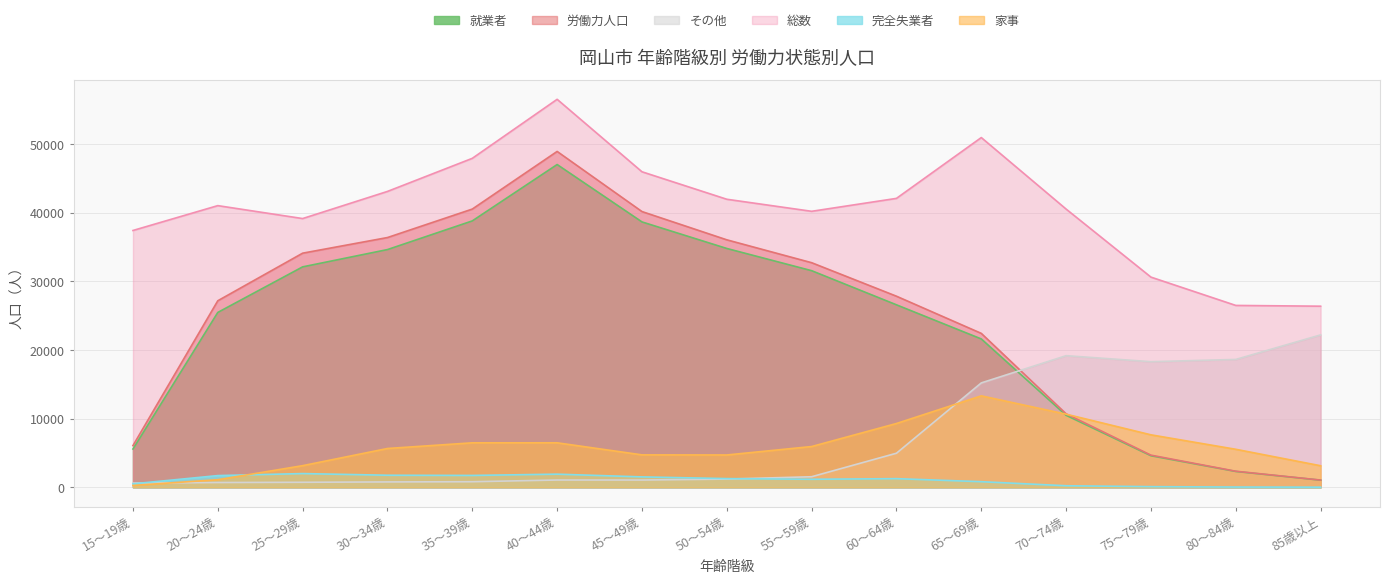

Which series has the largest total across all categories?

総数